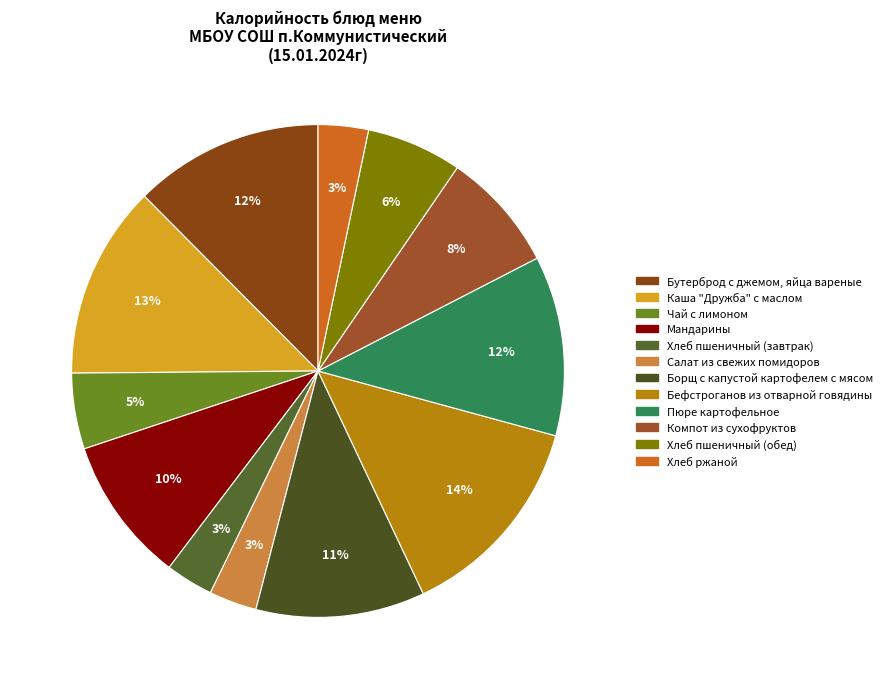

Is there any slice that represents more than half of the pie?

No